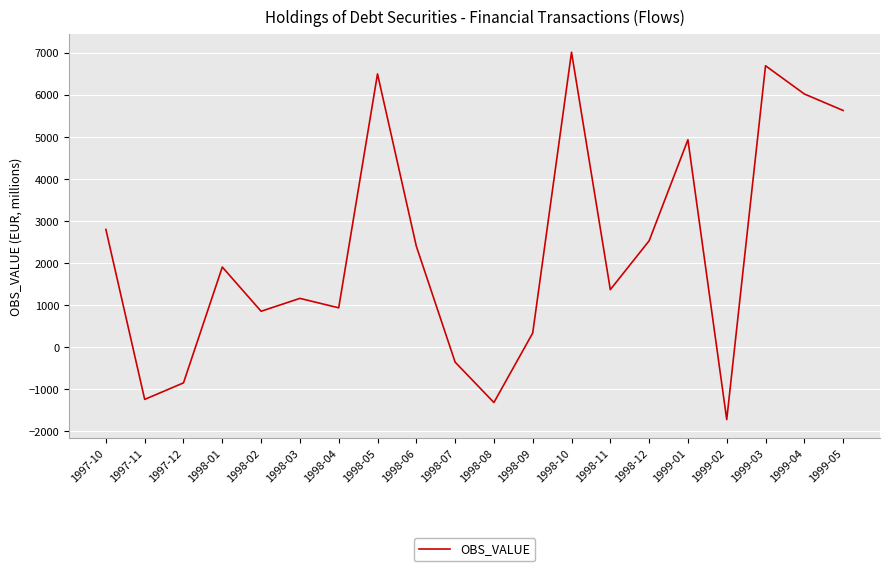

The value at 1999-02 is -529.9. True or false?

False